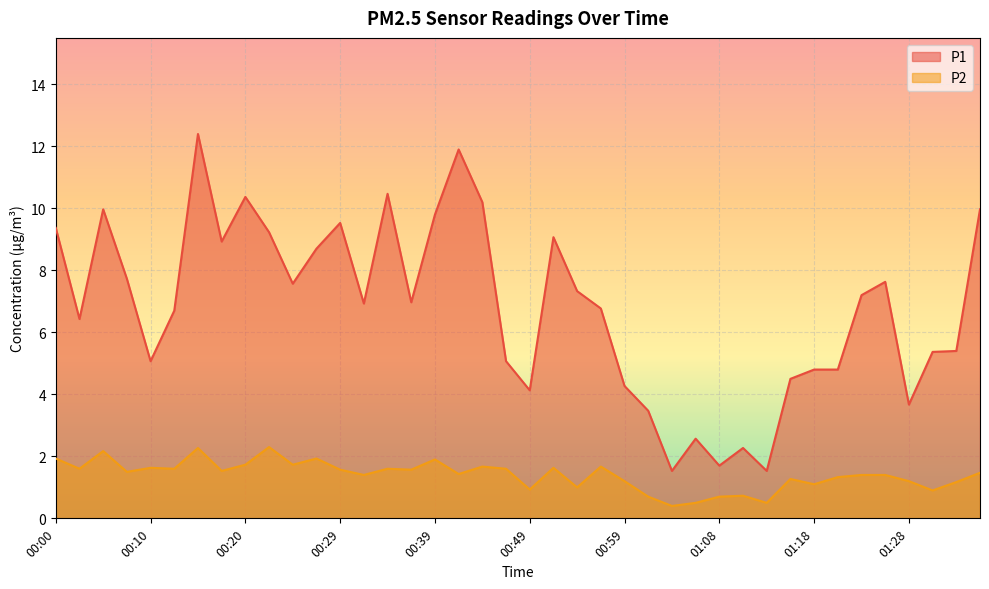

True or false: P2 has more than 0 points higher than both neighbors.

True